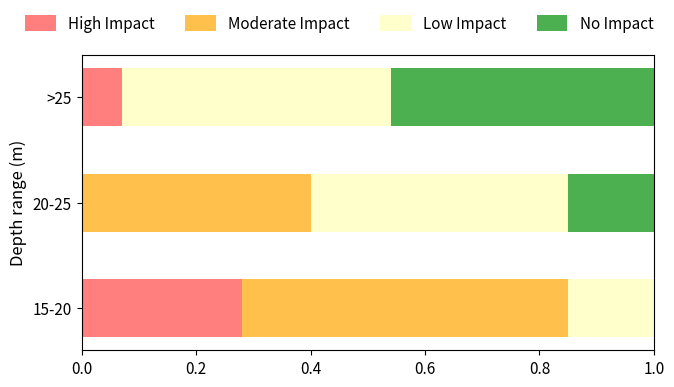

What is the total value across all series at 20-25?

1.0